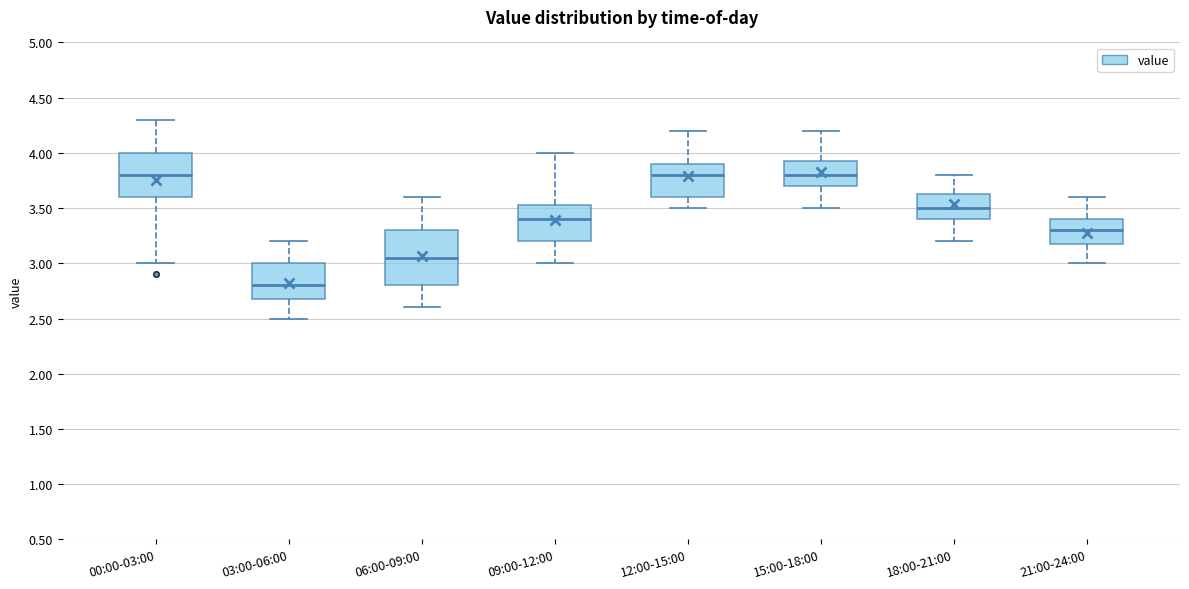

Reading left to right, read every box against the y-axis: the position of its median line, the range the box covers, and the ends of its whiskers. The values are not printed on the chart, so give them approximately, as read against the axis.

00:00-03:00: median 3.80, box 3.60 to 4.00, whiskers 3.00 to 4.30
03:00-06:00: median 2.80, box 2.70 to 3.00, whiskers 2.50 to 3.20
06:00-09:00: median 3.05, box 2.80 to 3.30, whiskers 2.60 to 3.60
09:00-12:00: median 3.40, box 3.20 to 3.55, whiskers 3.00 to 4.00
12:00-15:00: median 3.80, box 3.60 to 3.90, whiskers 3.50 to 4.20
15:00-18:00: median 3.80, box 3.70 to 3.95, whiskers 3.50 to 4.20
18:00-21:00: median 3.50, box 3.40 to 3.65, whiskers 3.20 to 3.80
21:00-24:00: median 3.30, box 3.20 to 3.40, whiskers 3.00 to 3.60